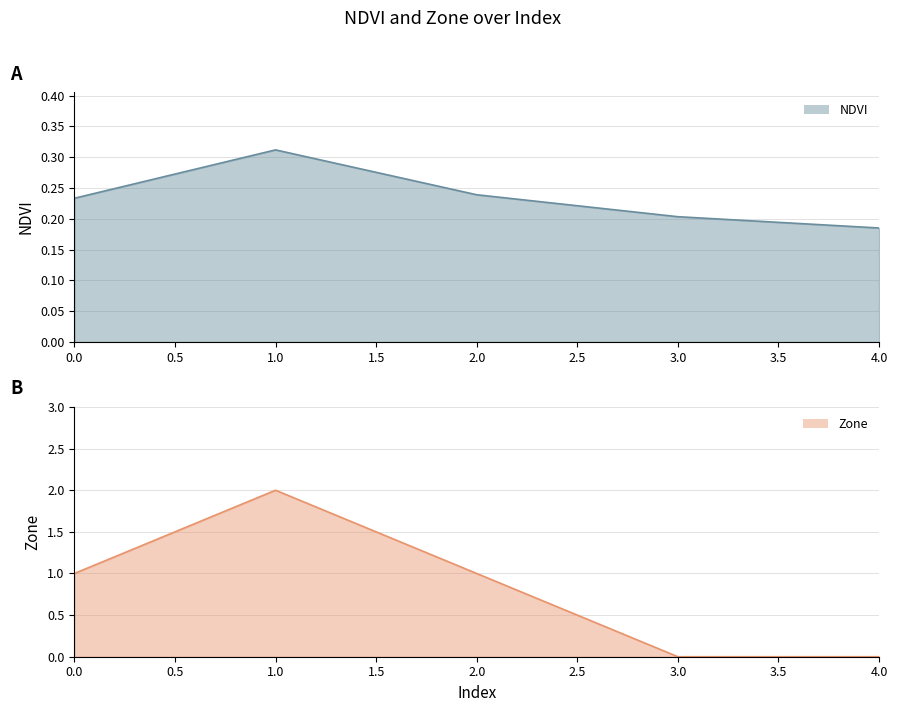

Does the chart have visible grid lines?

Yes